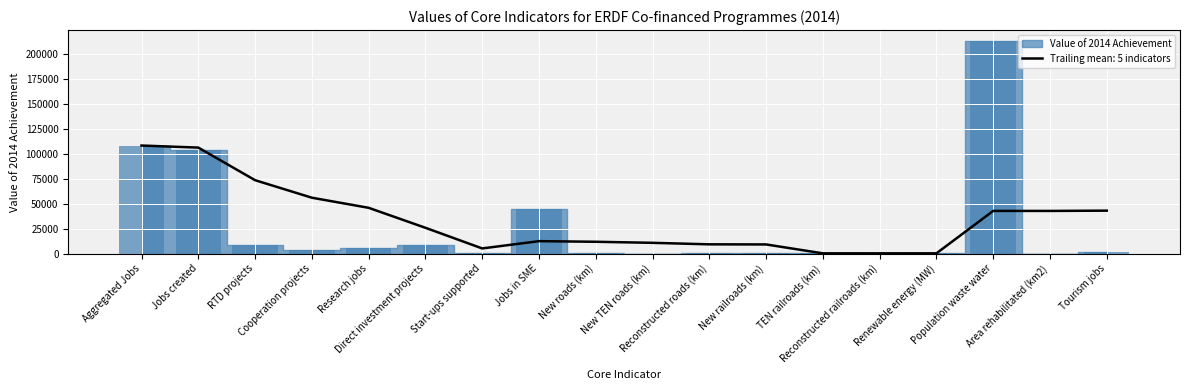

What is the difference between the values at Population waste water and New TEN roads (km)?

212861.3